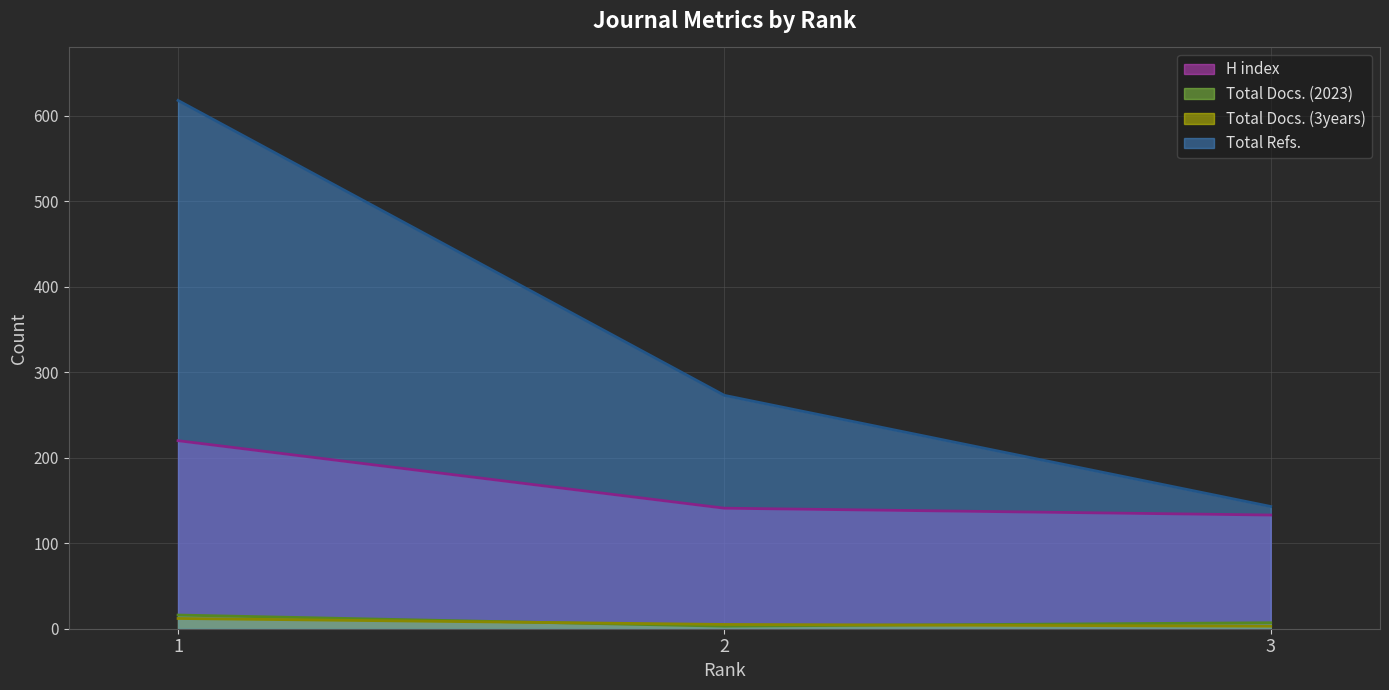

Reading left to right, transcribe all the data shown in this chart.

H index: 1=220	2=141	3=133
Total Docs. (2023): 1=16	2=3	3=7
Total Docs. (3years): 1=12	2=5	3=3
Total Refs.: 1=618	2=273	3=143